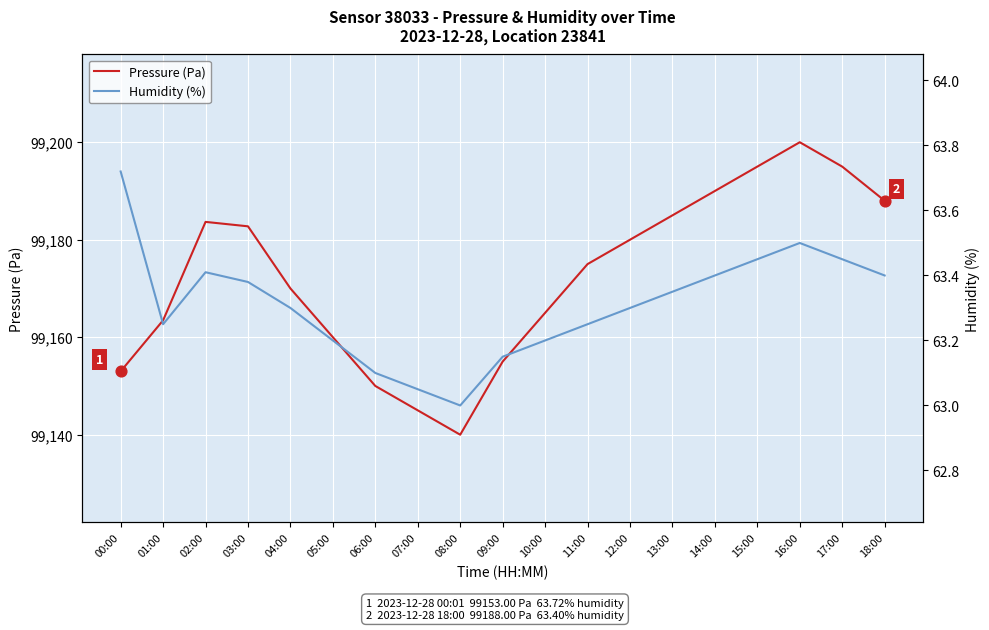

At which category is the sum across all series the highest?

16:00